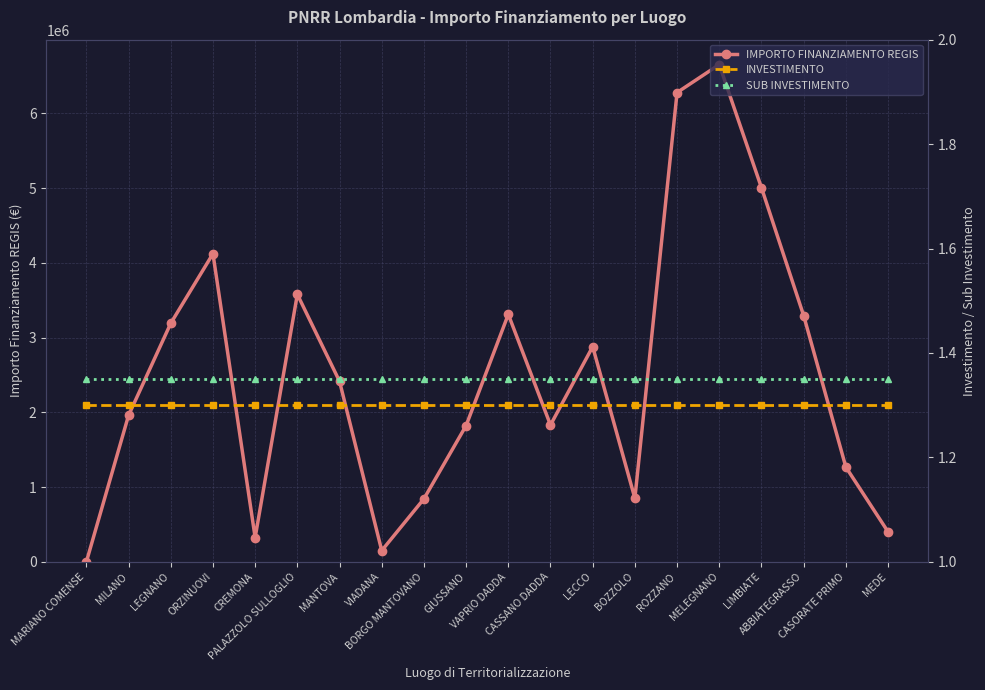

Between LEGNANO and PALAZZOLO SULLOGLIO, which series saw the biggest shift?

IMPORTO FINANZIAMENTO REGIS